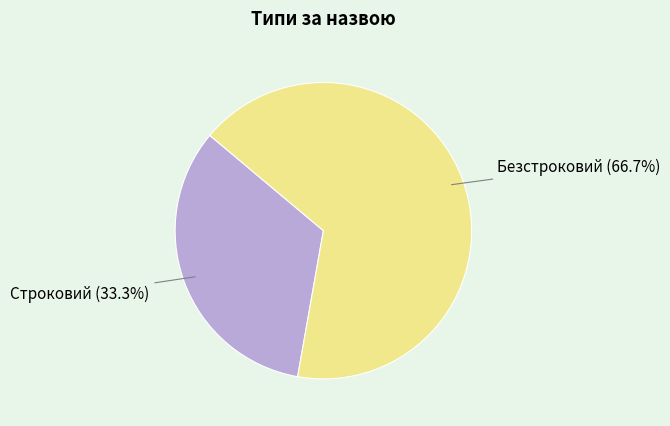

Is there a majority slice in this chart?

Yes